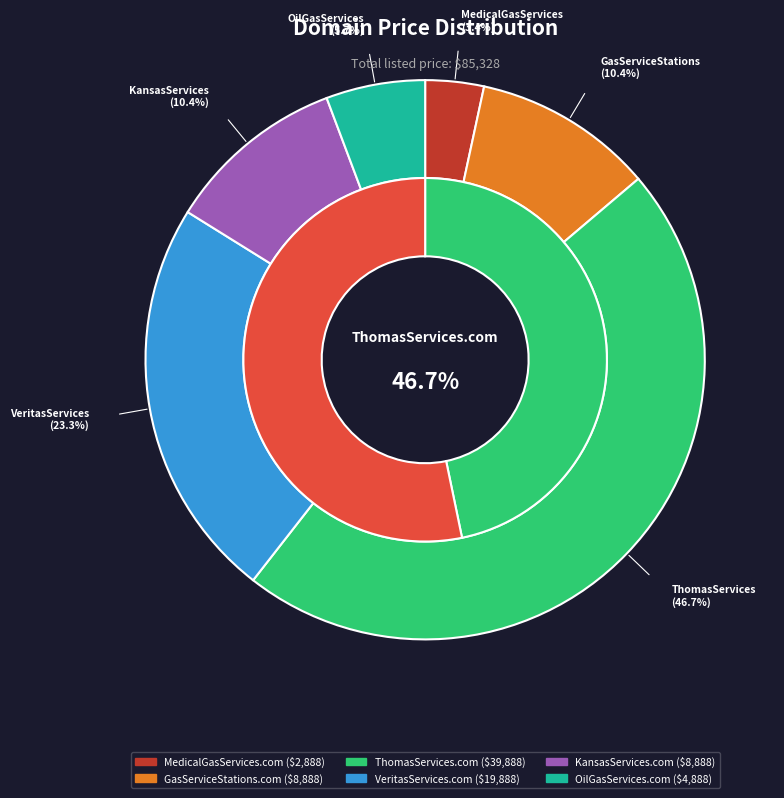

Is there any slice that represents more than half of the pie?

No